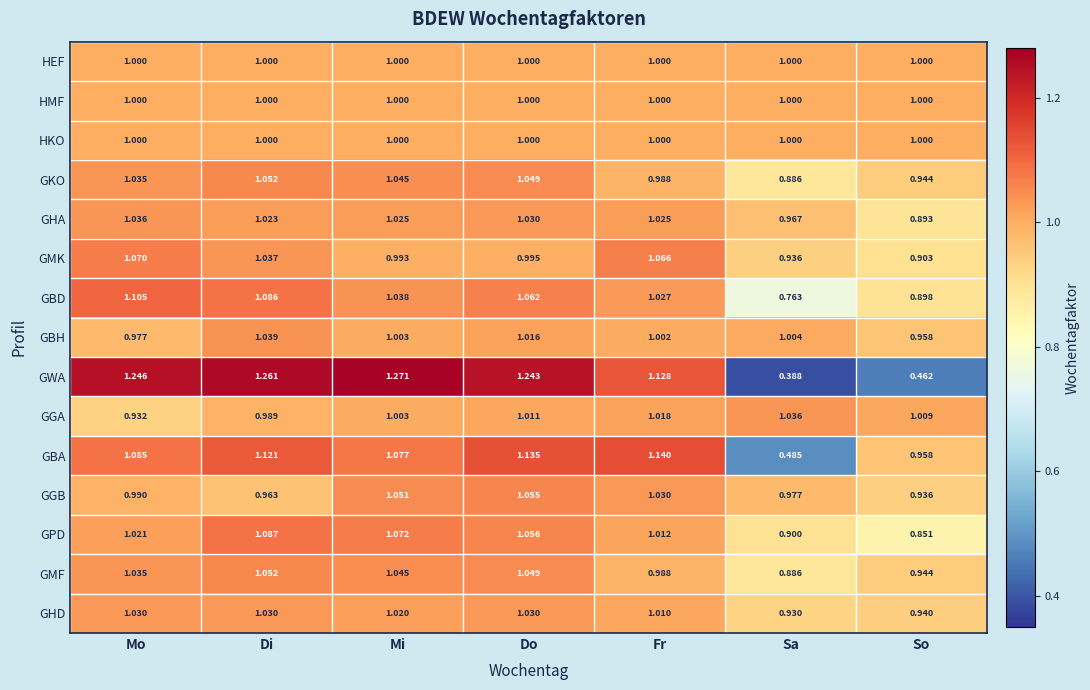

What is the difference between the highest and lowest values at Mi?

0.3